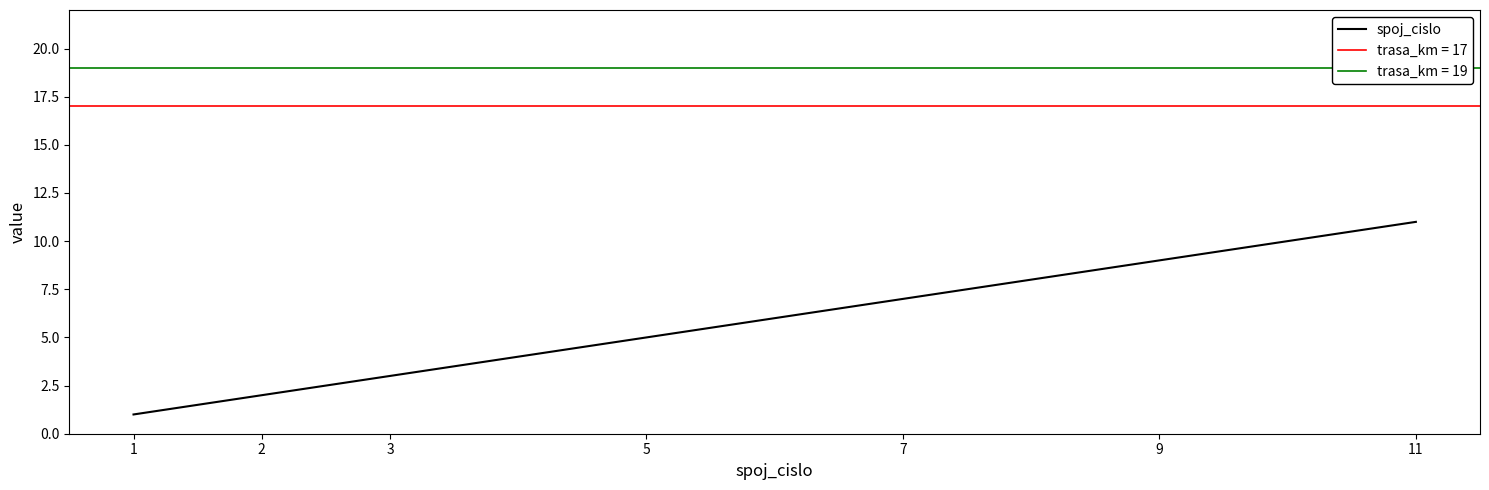

Is this an area chart (filled region under the line)?

No